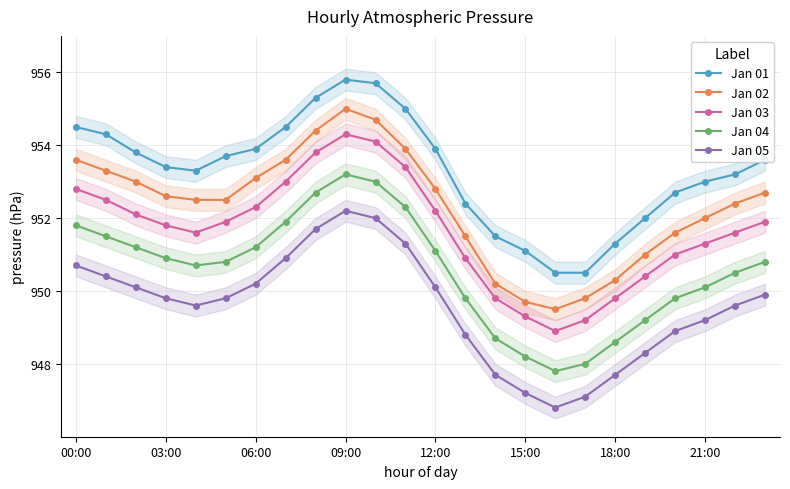

What is the label of the 5th point from the right?

19